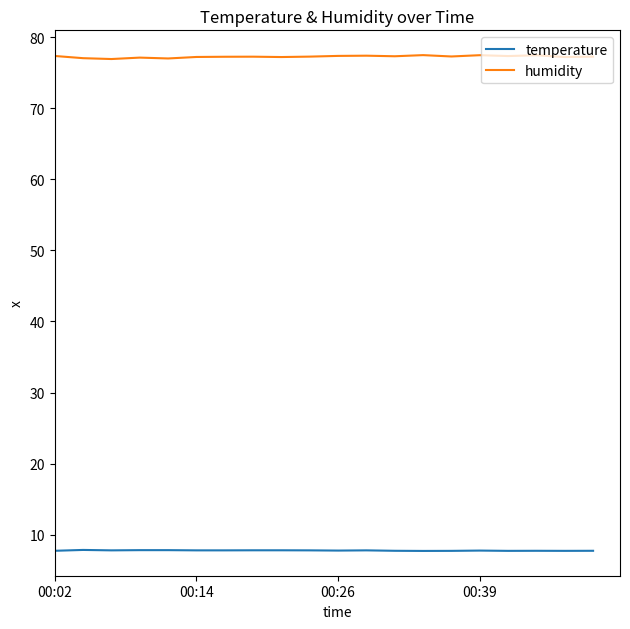

Is this an area chart (filled region under the line)?

No